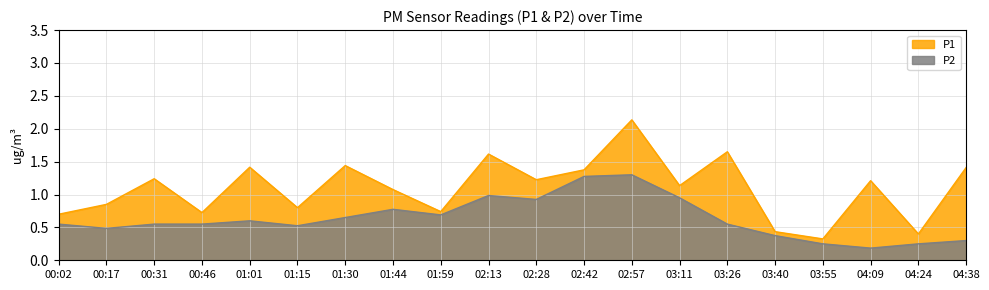

True or false: P1 and P2 intersect in this chart.

False